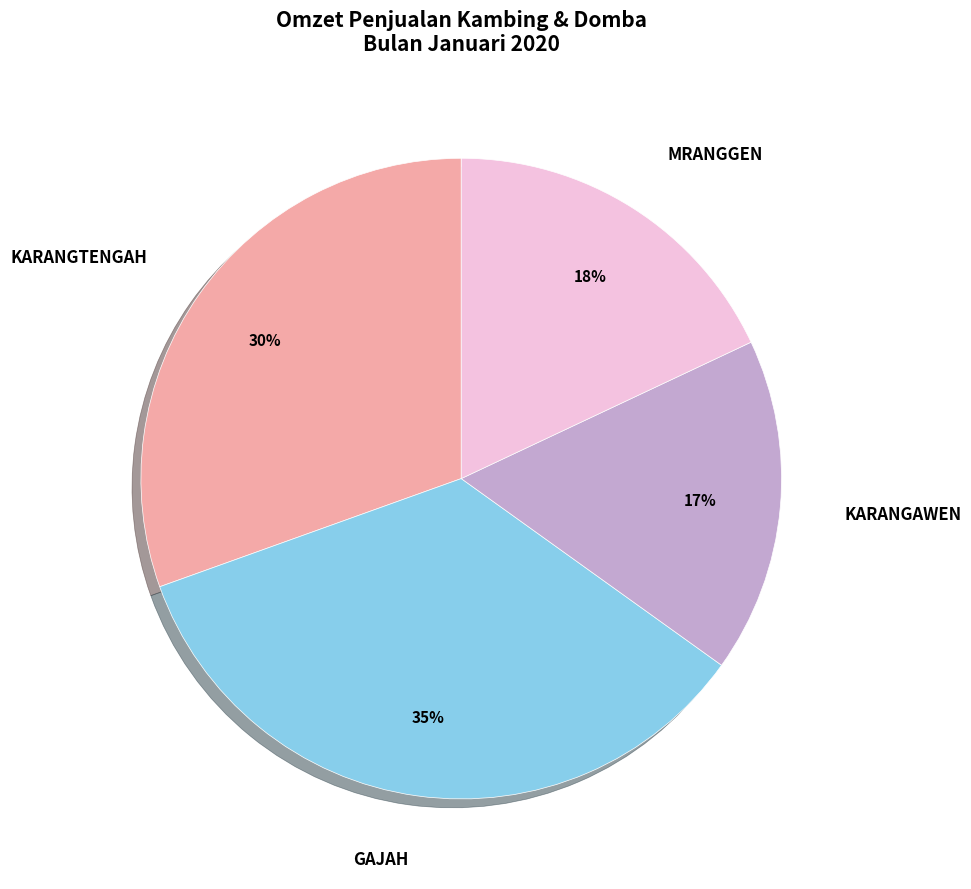

Is there a majority slice in this chart?

No